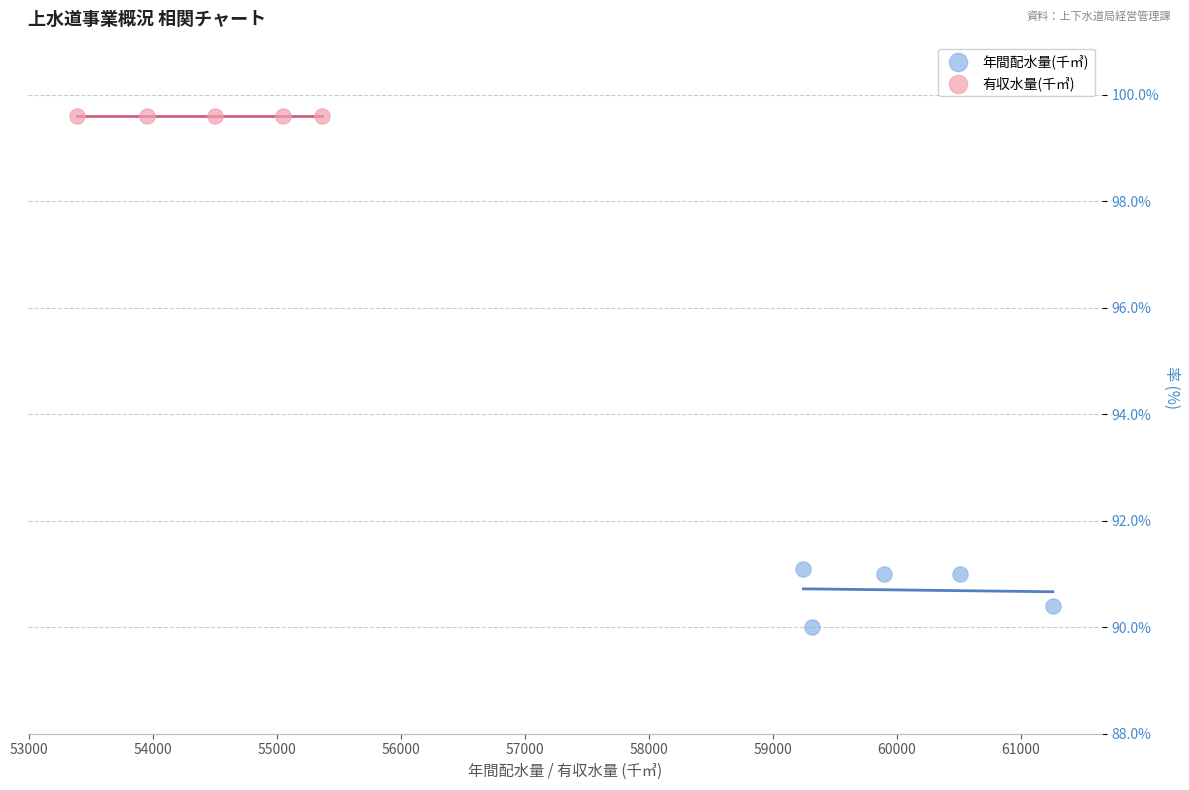

Which series reaches the maximum Y coordinate?

有収水量(千㎥)